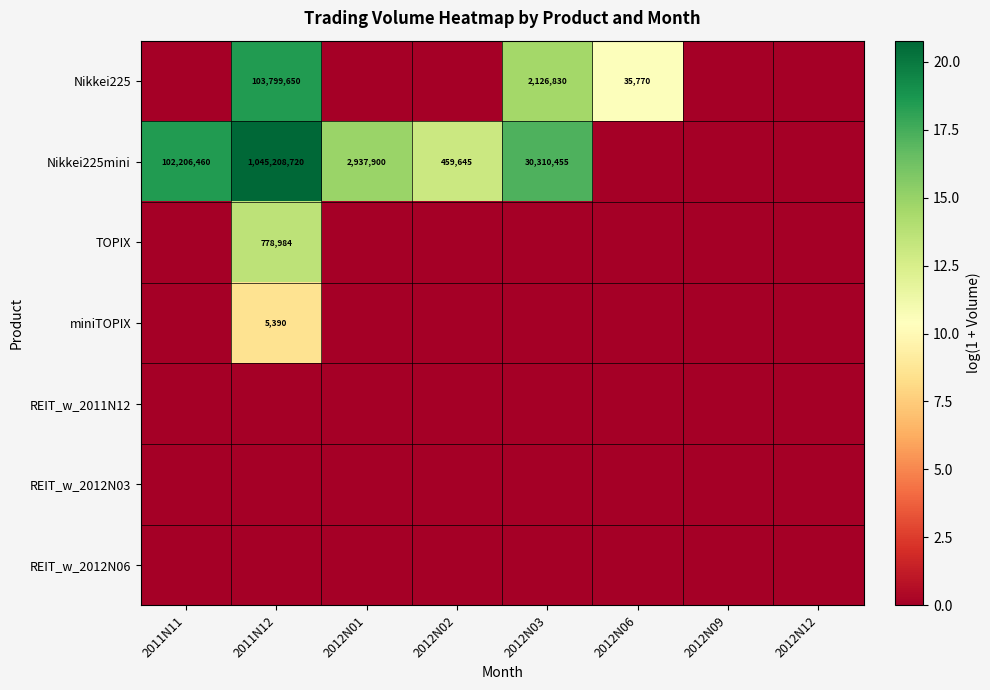

At which category is the sum across all series the highest?

2011N12